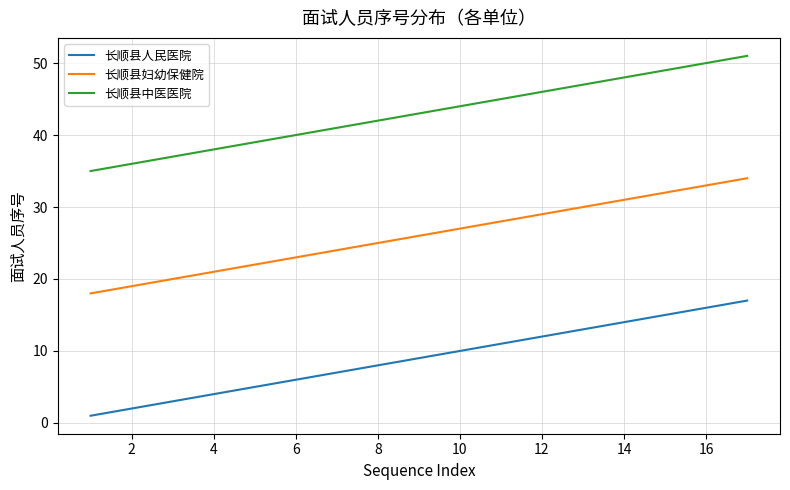

What is the maximum value for 长顺县妇幼保健院?

34